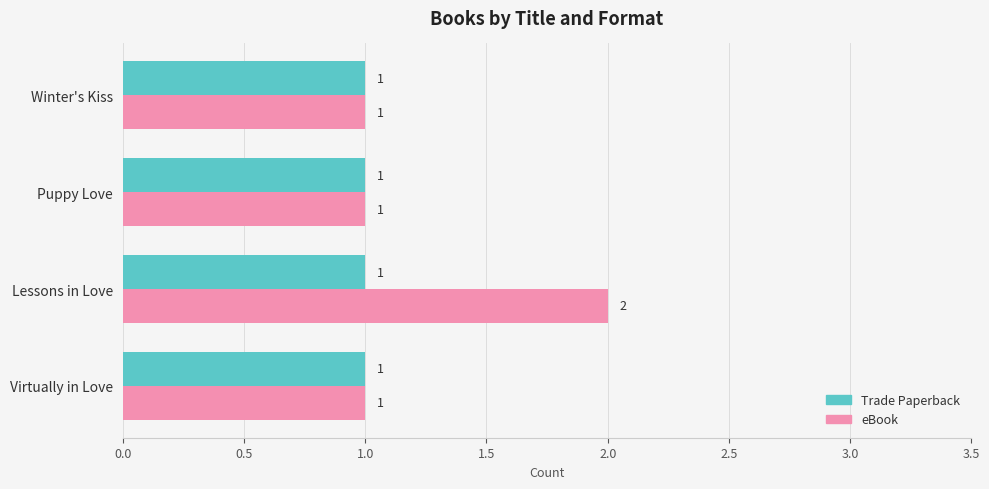

At which category is the sum across all series the highest?

Lessons in Love